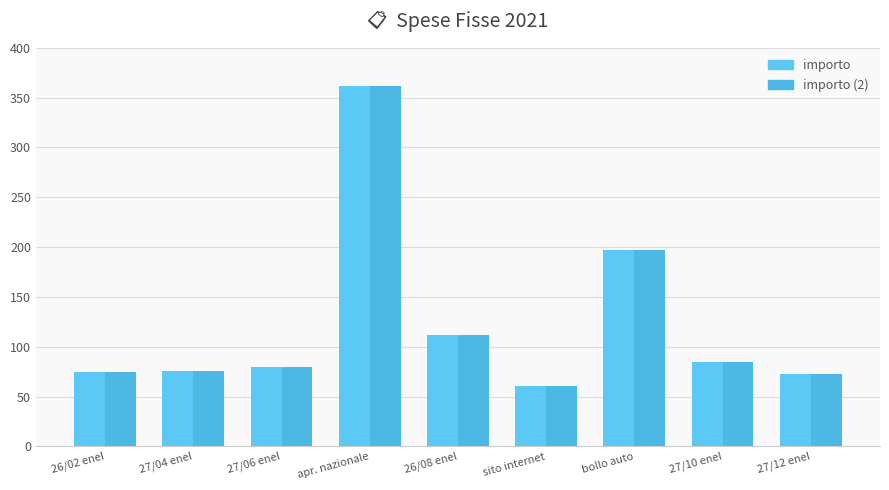

Reading left to right, extract all data points from this chart.

importo: 74.9	76.0	79.2	362.0	111.4	61.0	196.8	84.5	73.1
importo (2): 74.9	76.0	79.2	362.0	111.4	61.0	196.8	84.5	73.1